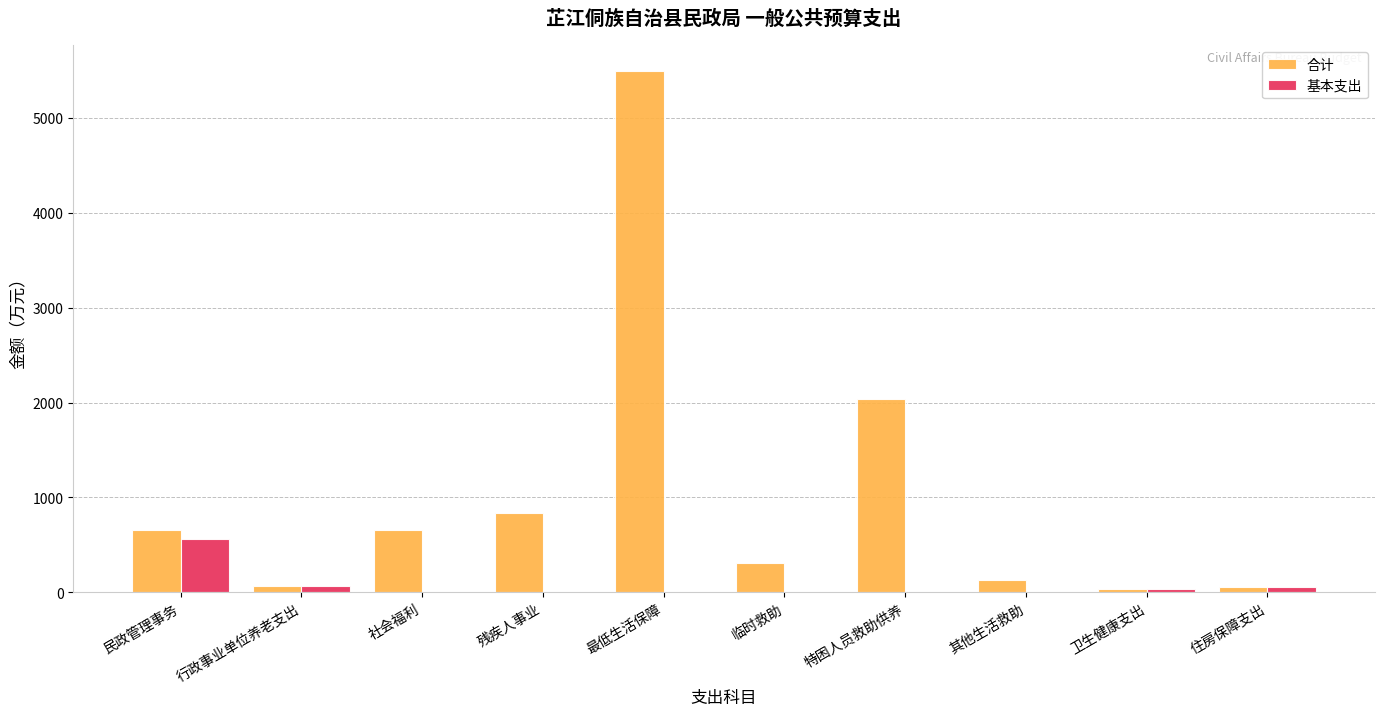

True or false: 基本支出 has a value of 0.0 at 社会福利.

True